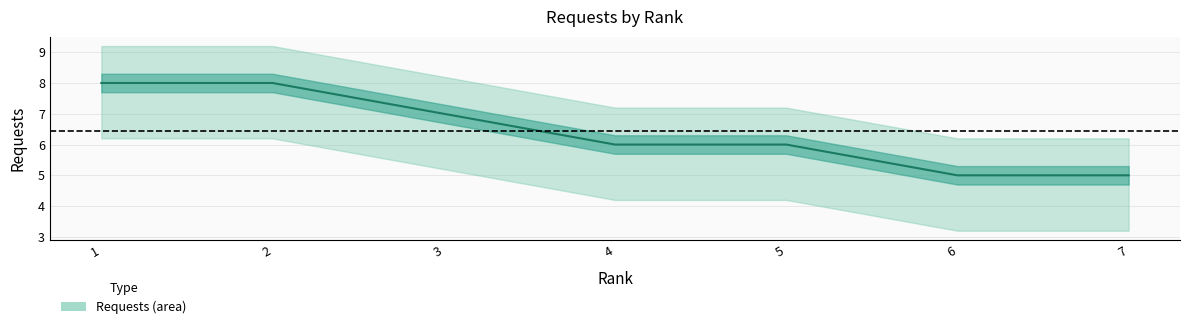

True or false: there are more than 1 points higher than both neighbors.

False